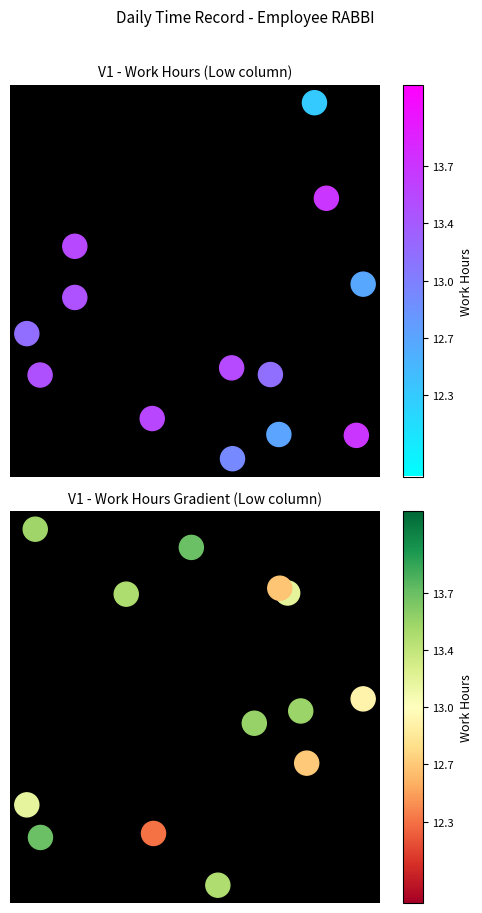

List the series in order of their peak value, lowest first.

Work Hours (hours), Work Hours RdYlGn